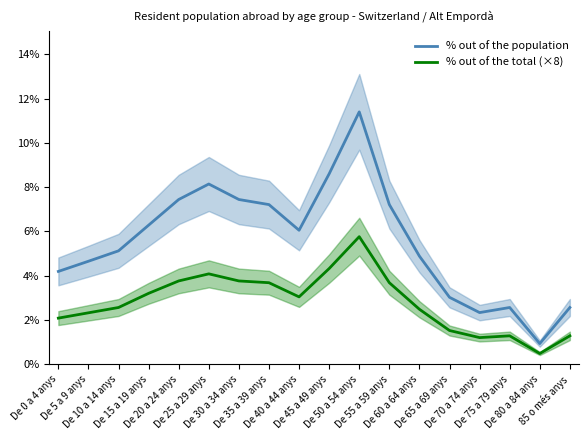

True or false: % out of the population and % out of the total (×8) intersect in this chart.

False